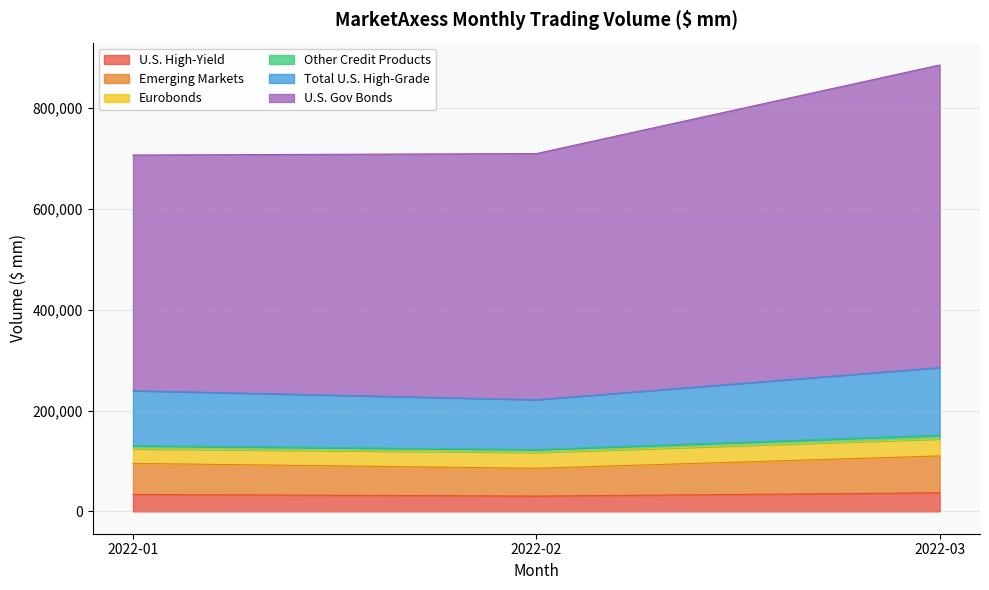

What is the maximum value shown in the chart?

884861